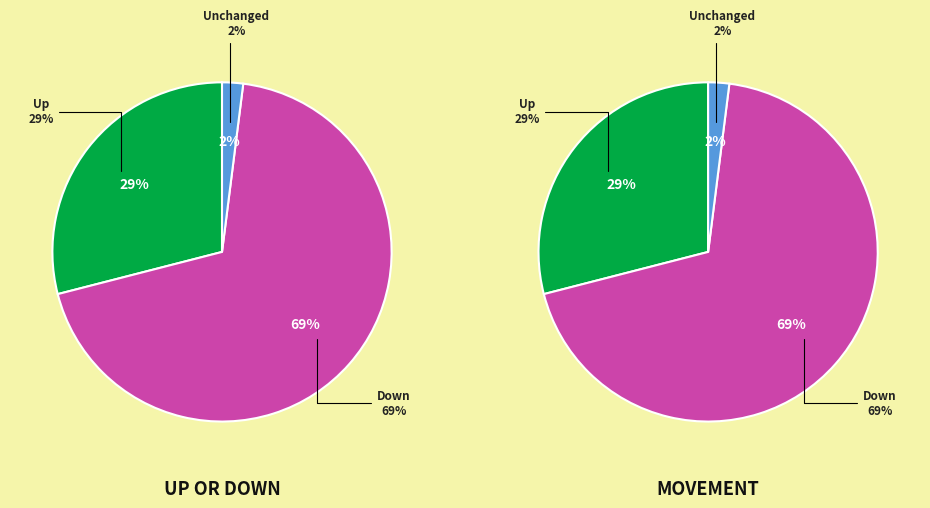

To the nearest percent, what is the difference between the largest and smallest slice percentages?

67%